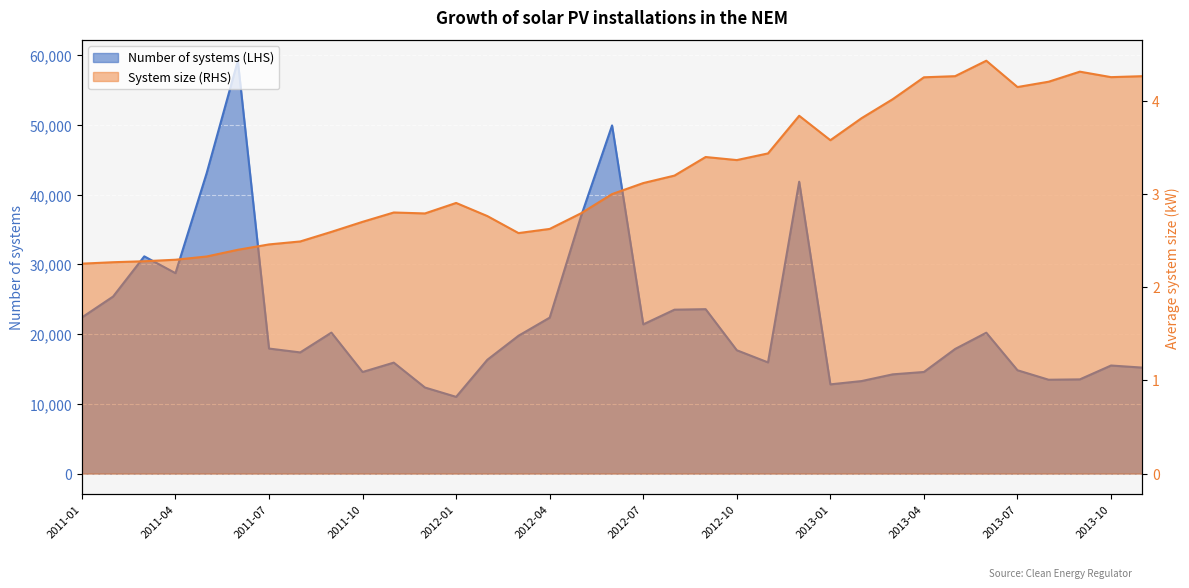

List the labels in order of Number of systems (LHS) value, largest first.

2011-06, 2012-06, 2011-05, 2012-12, 2012-05, 2011-03, 2011-04, 2011-02, 2012-09, 2012-08, 2011-01, 2012-04, 2012-07, 2011-09, 2013-06, 2012-03, 2011-07, 2013-05, 2012-10, 2011-08, 2012-02, 2012-11, 2011-11, 2013-10, 2013-11, 2013-07, 2013-04, 2011-10, 2013-03, 2013-09, 2013-08, 2013-02, 2013-01, 2011-12, 2012-01